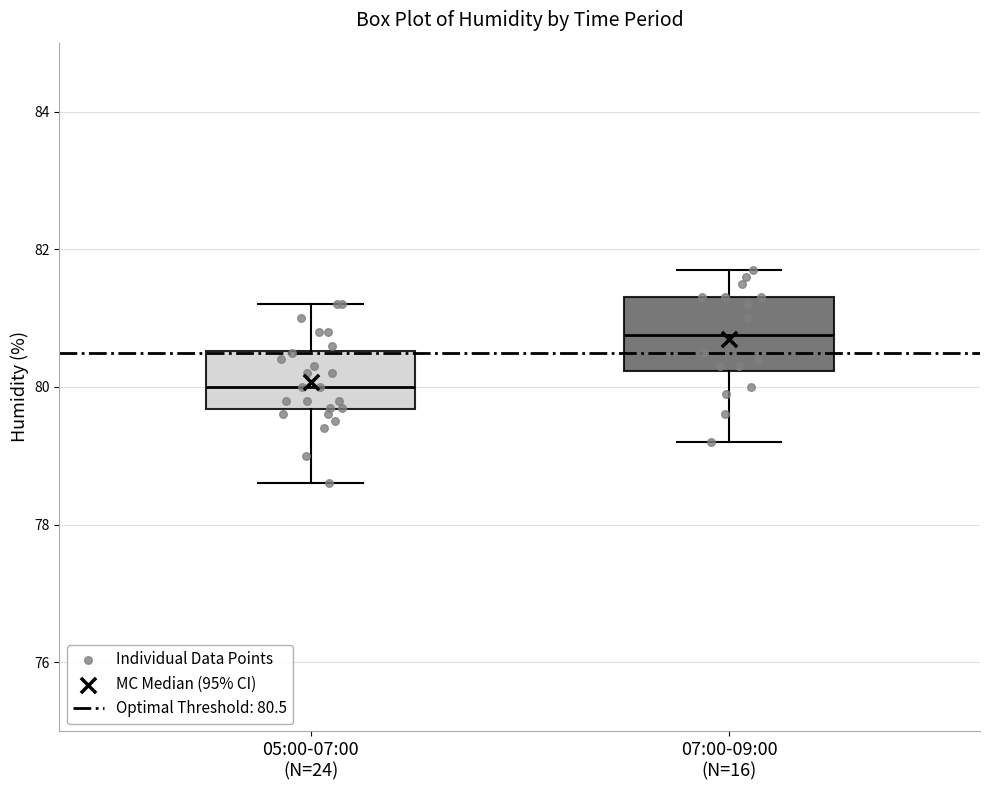

Which box is the tallest, from its lower edge to its upper edge?

07:00-09:00 (N=16)